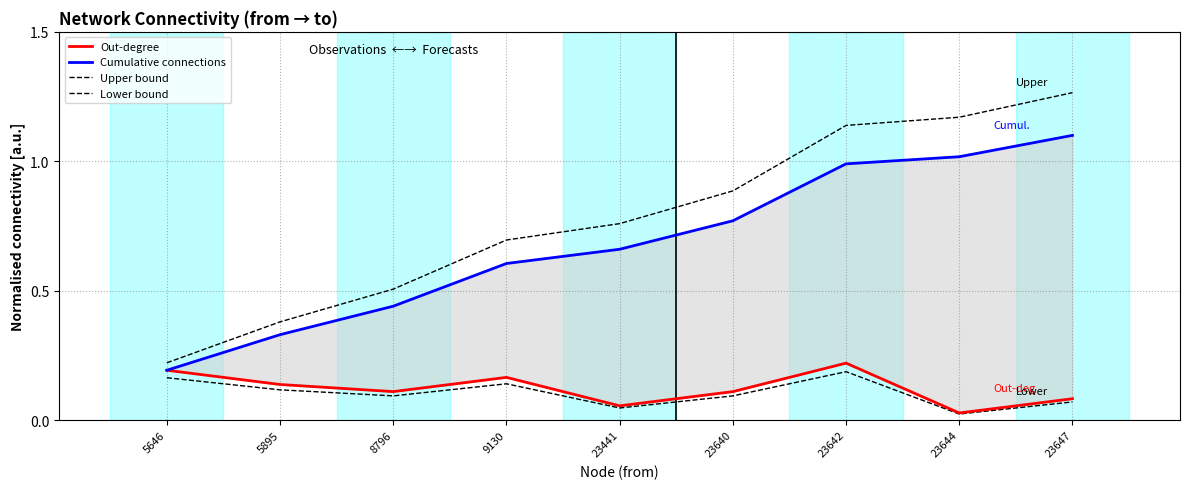

What is the maximum value for Lower bound?

0.2